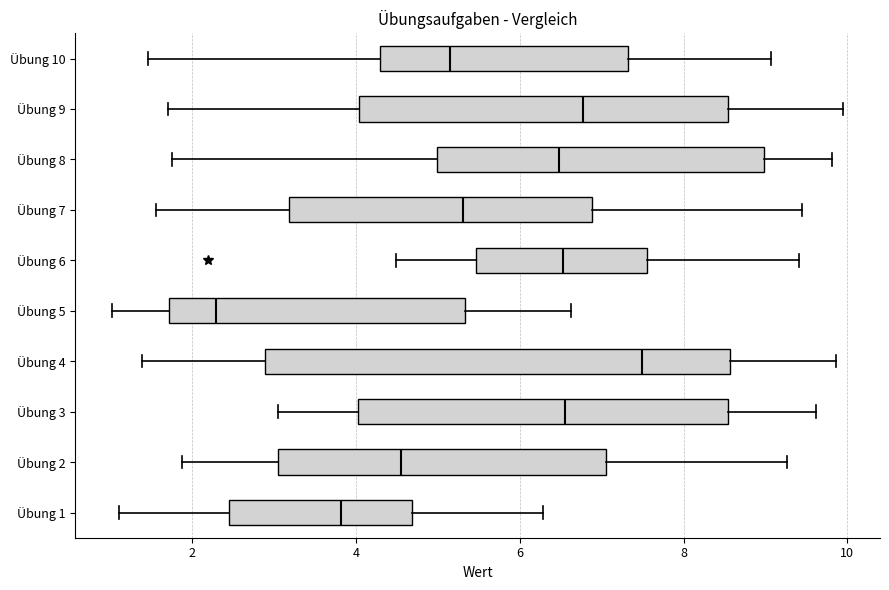

Comparing the boxes themselves (not the whiskers), which one is the widest?

Übung 4